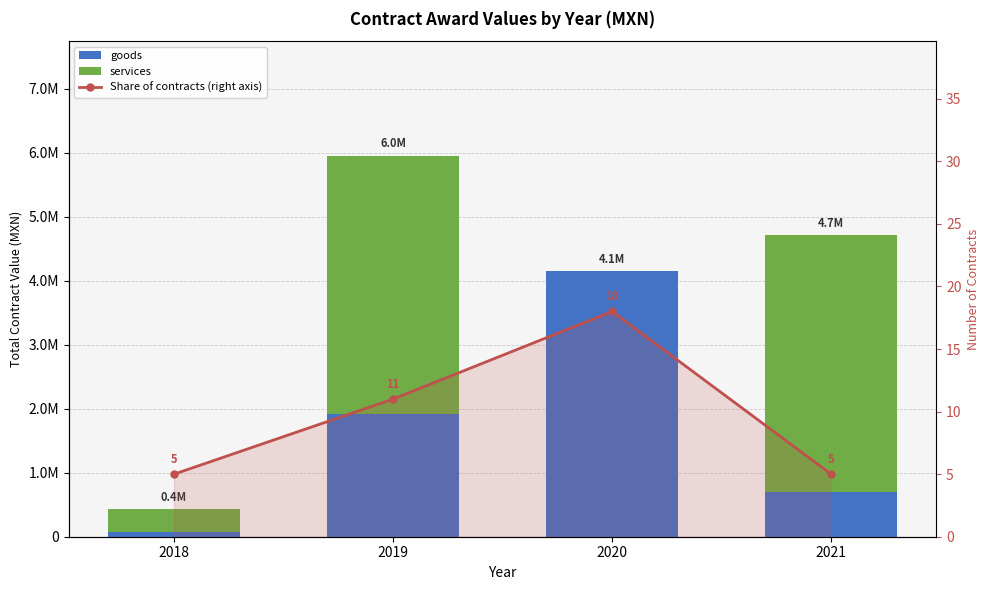

Is the value of services at 2018 greater than the value of Share of contracts (right axis) at 2018?

Yes